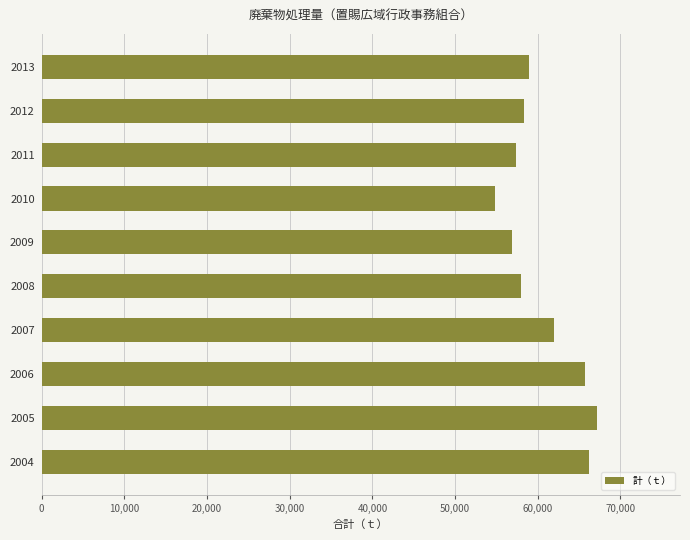

Reading bottom to top, list all the values displayed in this chart.

66182	67127	65722	61987	57972	56820	54814	57413	58323	58889